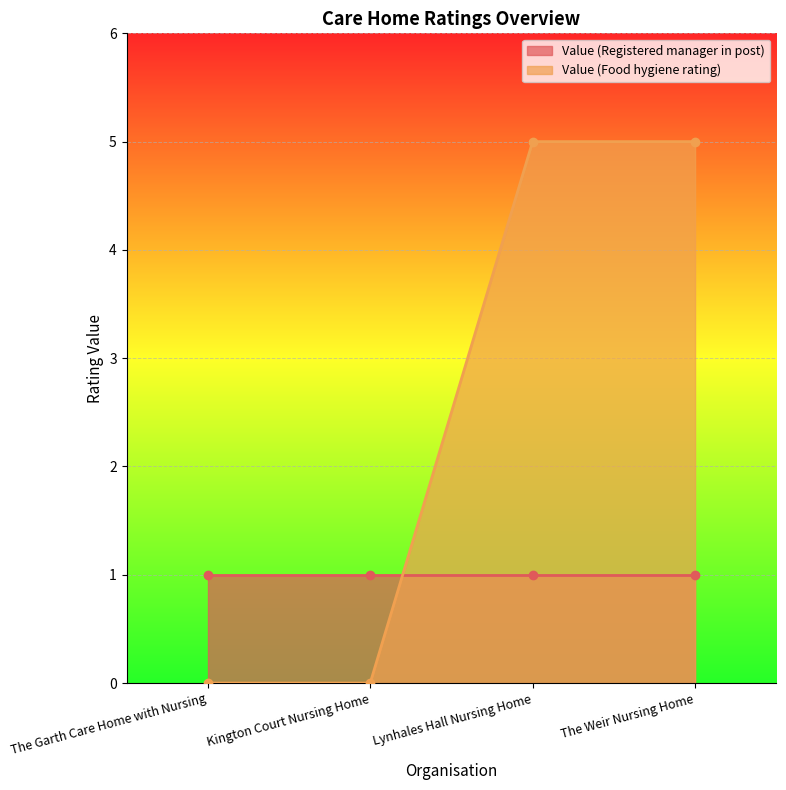

What is the difference between the maximum and minimum values?

5